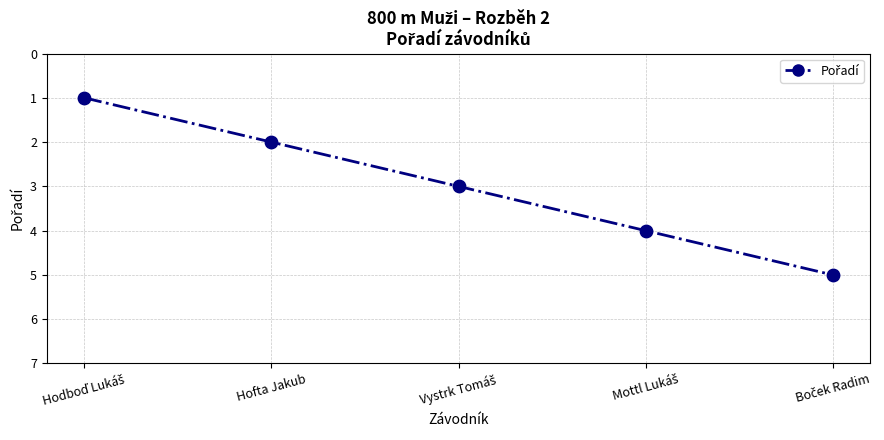

What is the average value?

3